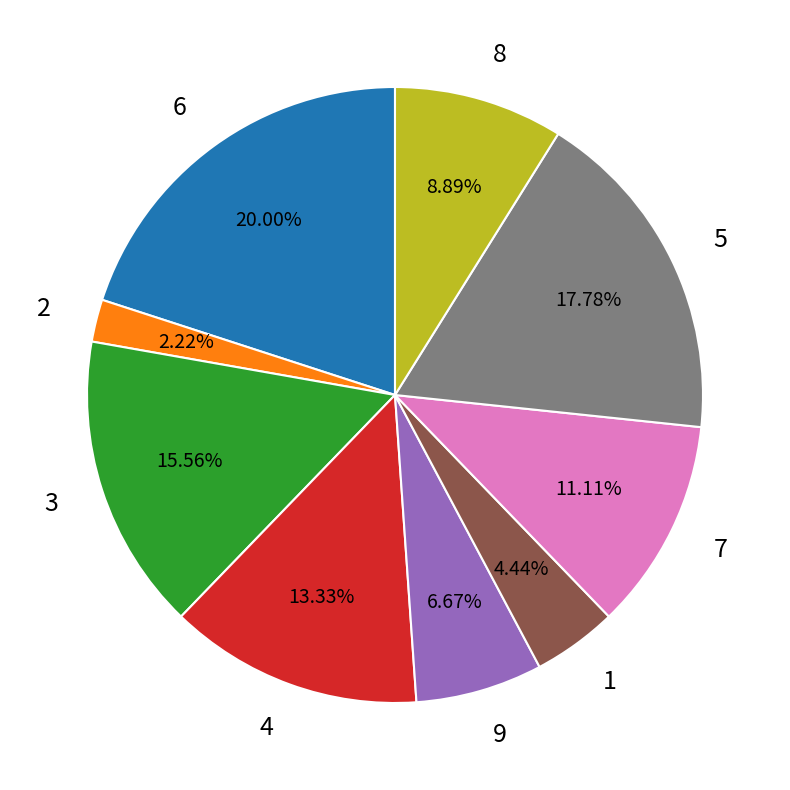

Which category has the smallest portion of the pie?

2